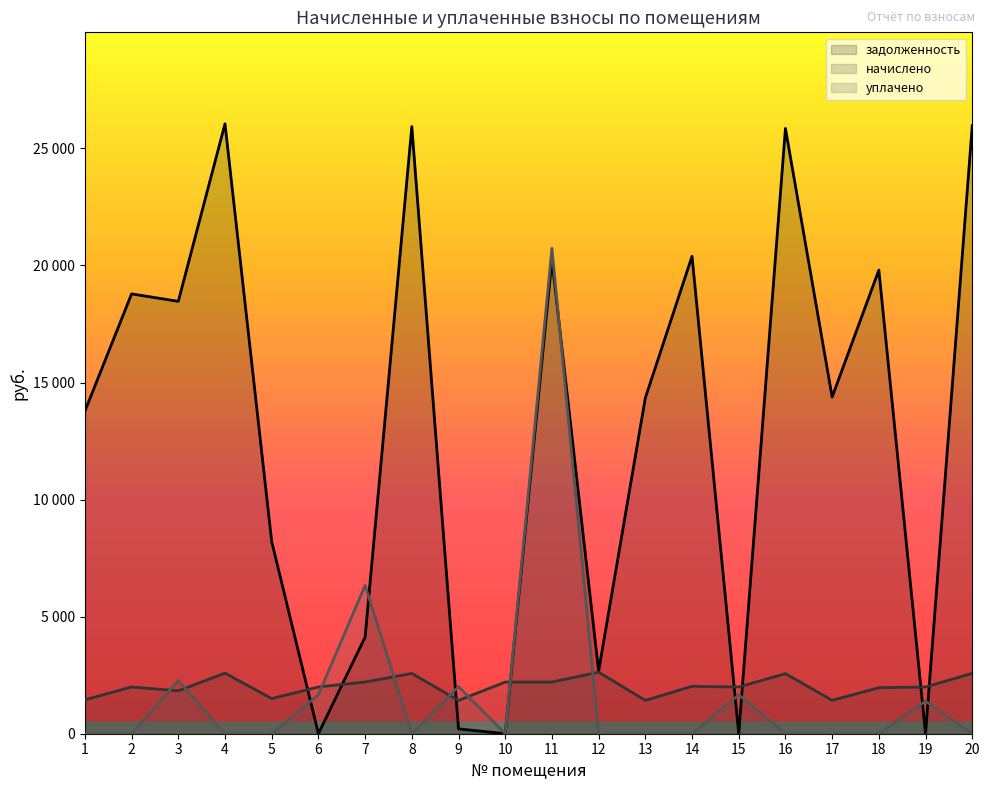

List the labels in order of уплачено value, smallest first.

1, 2, 4, 5, 8, 10, 12, 13, 14, 16, 17, 18, 20, 19, 15, 6, 9, 3, 7, 11